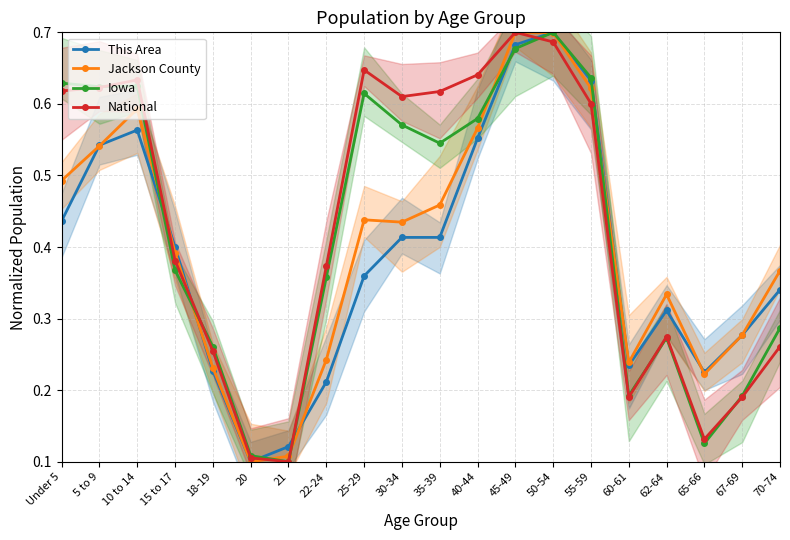

Reading right to left, what are all the values shown in this chart?

This Area: 0.3	0.3	0.2	0.3	0.2	0.6	0.7	0.7	0.6	0.4	0.4	0.4	0.2	0.1	0.1	0.2	0.4	0.6	0.5	0.4
Jackson County: 0.4	0.3	0.2	0.3	0.2	0.6	0.7	0.7	0.6	0.5	0.4	0.4	0.2	0.1	0.1	0.2	0.4	0.6	0.5	0.5
Iowa: 0.3	0.2	0.1	0.3	0.2	0.6	0.7	0.7	0.6	0.5	0.6	0.6	0.4	0.1	0.1	0.3	0.4	0.6	0.6	0.6
National: 0.3	0.2	0.1	0.3	0.2	0.6	0.7	0.7	0.6	0.6	0.6	0.6	0.4	0.1	0.1	0.3	0.4	0.6	0.6	0.6